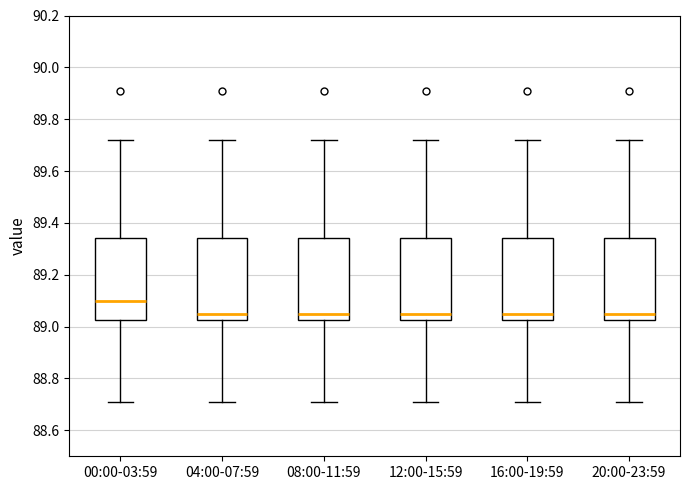

Reading left to right, transcribe this box plot: for each box, give where its median line is, the range the box spans, and where its two whiskers end, as read against the y-axis. The values are not printed on the chart, so give them approximately, as read against the axis.

00:00-03:59: median 89.10, box 89.02 to 89.34, whiskers 88.72 to 89.72
04:00-07:59: median 89.06, box 89.02 to 89.34, whiskers 88.72 to 89.72
08:00-11:59: median 89.06, box 89.02 to 89.34, whiskers 88.72 to 89.72
12:00-15:59: median 89.06, box 89.02 to 89.34, whiskers 88.72 to 89.72
16:00-19:59: median 89.06, box 89.02 to 89.34, whiskers 88.72 to 89.72
20:00-23:59: median 89.06, box 89.02 to 89.34, whiskers 88.72 to 89.72